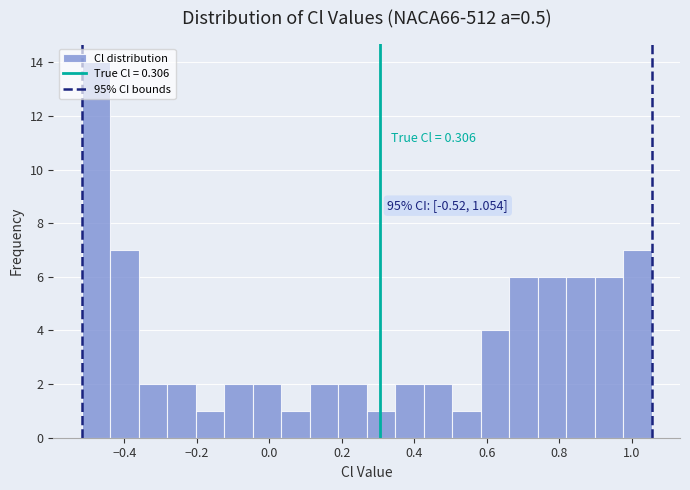

Read against the x-axis, roughly where is the centre of the tallest bar?

-0.48